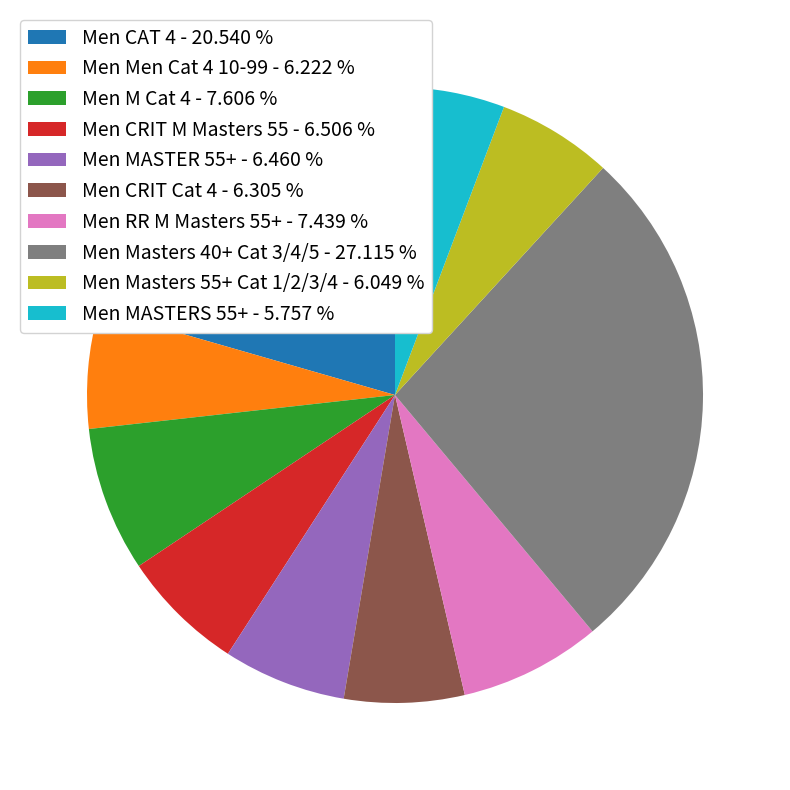

Does any single category account for the majority?

No